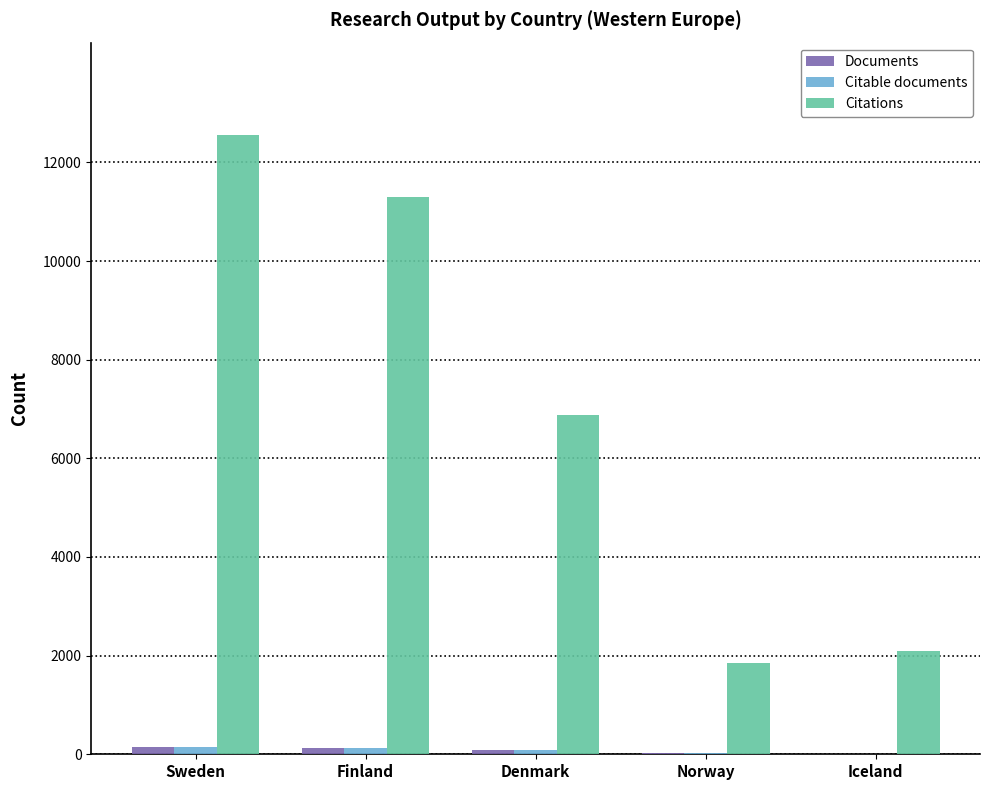

True or false: Citations has a value of 1856 at Norway.

True